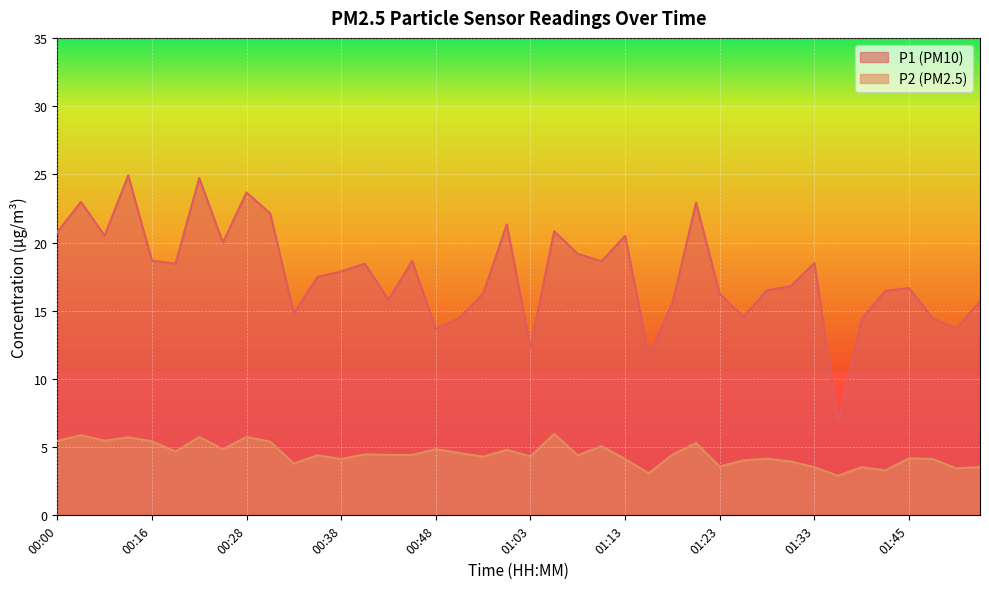

What value does the P1 series have at 00:38?

17.9